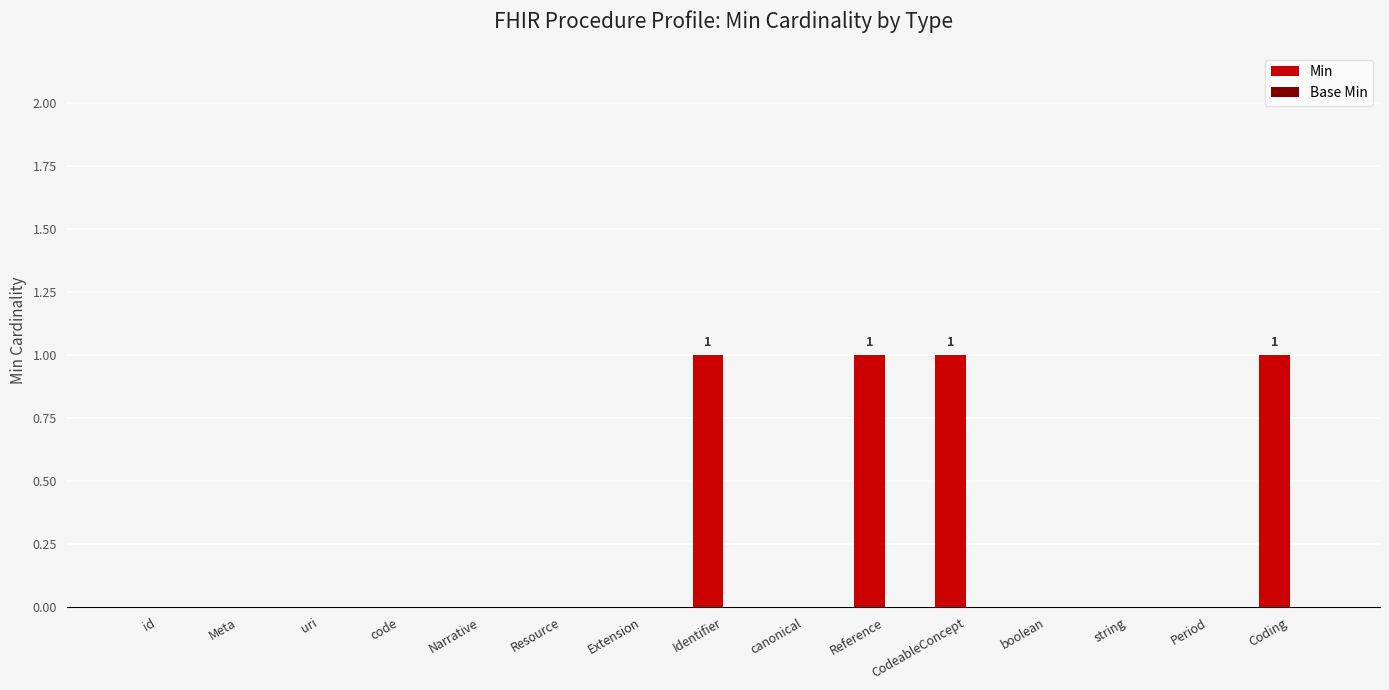

True or false: the data shows 1 at uri.

False